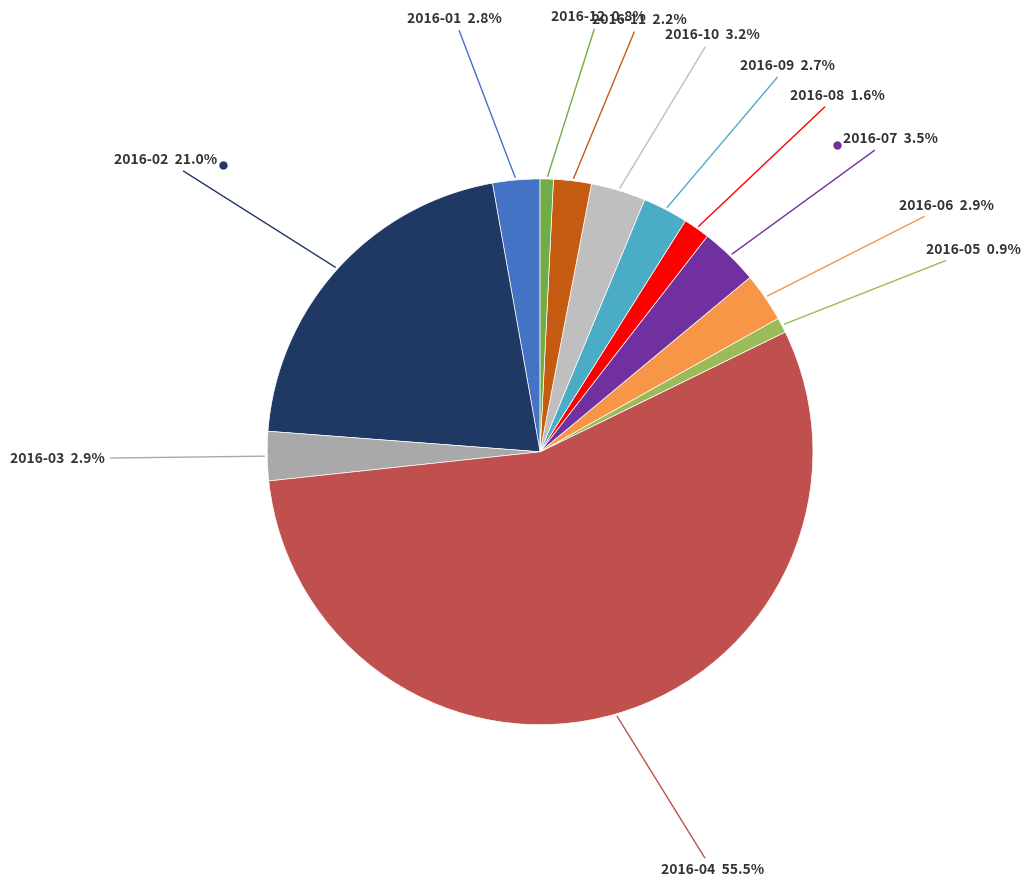

Count the number of slices in the pie.

12